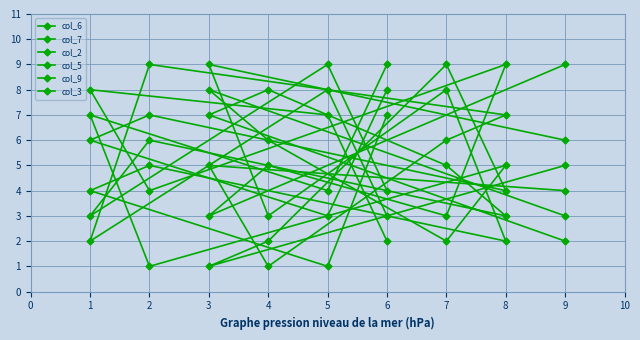

At how many categories does at least one series exceed 1?

9